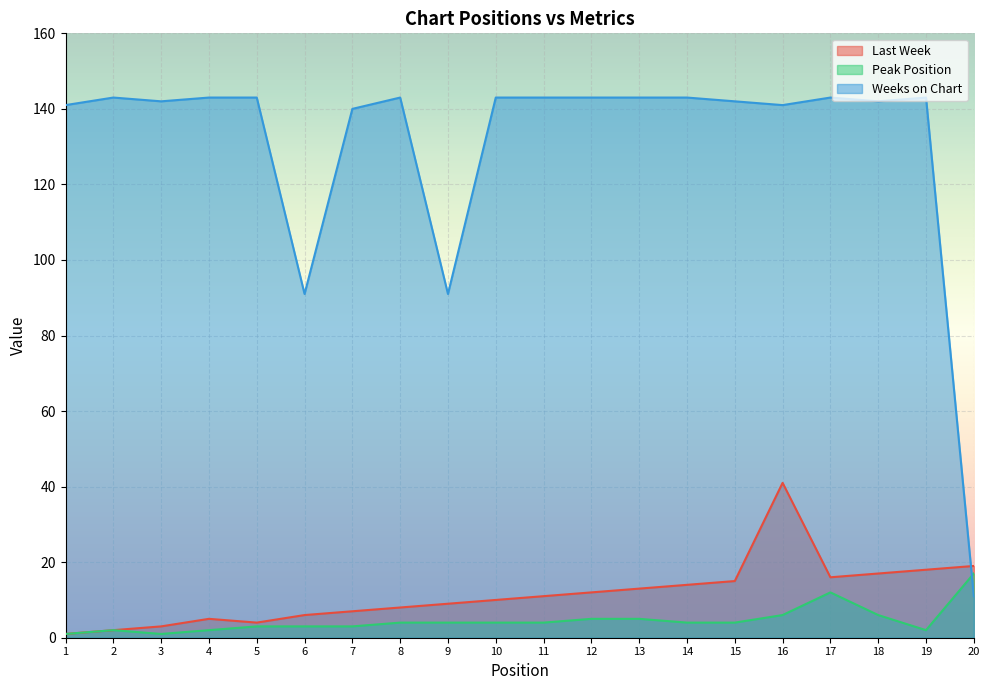

At 13, list the series in order from largest to smallest.

Weeks on Chart, Last Week, Peak Position